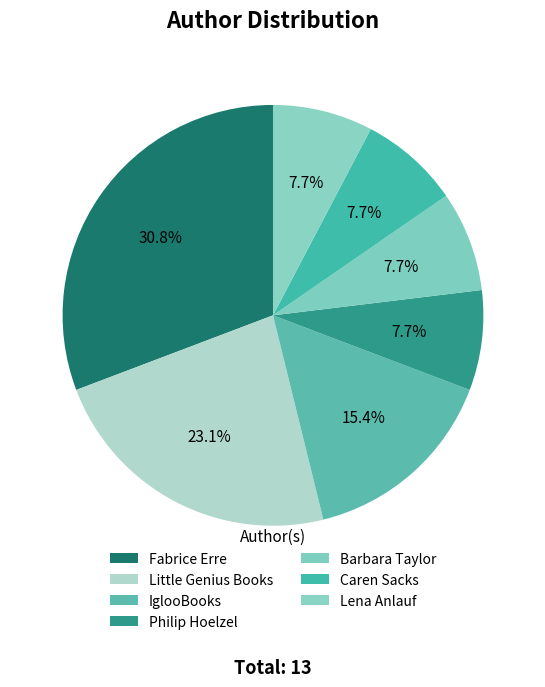

How many segments does this pie chart have?

7